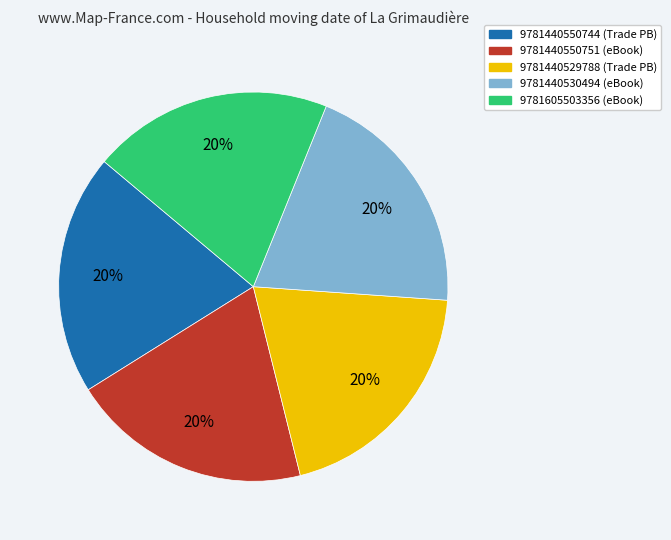

To the nearest percent, what is the combined percentage of 9781440530494 (eBook) and 9781440529788 (Trade PB)?

40%